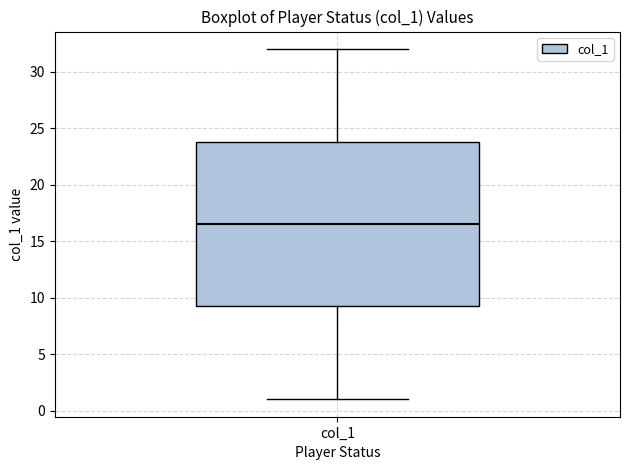

Read this box plot against the y-axis: the position of the median line, the range covered by the box, and the ends of both whiskers. The values are not printed on the chart, so give them approximately, as read against the axis.

median 16.5, box 9.5 to 24.0, whiskers 1.0 to 32.0